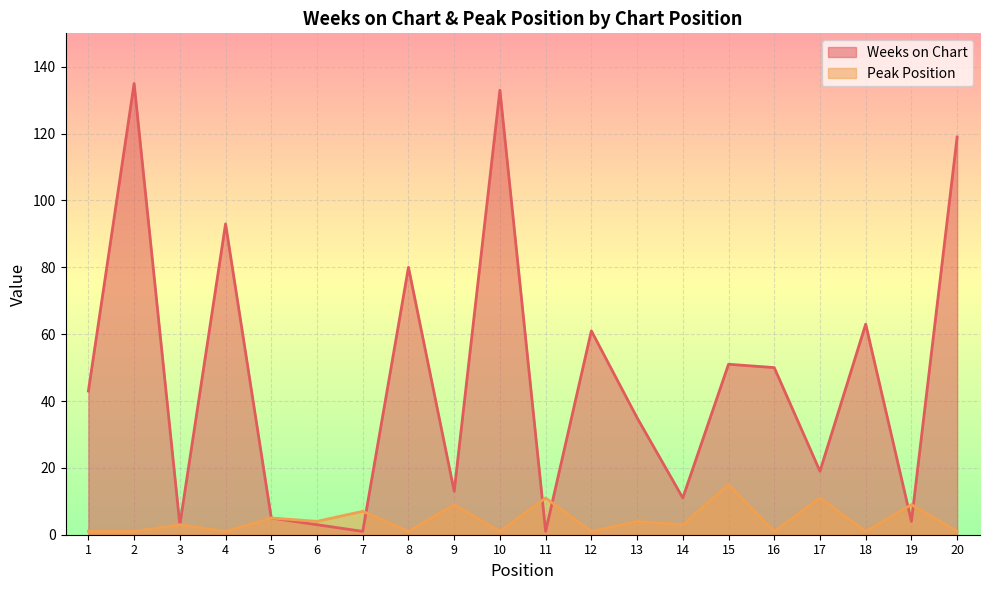

At which label does Weeks on Chart first exceed 43?

2